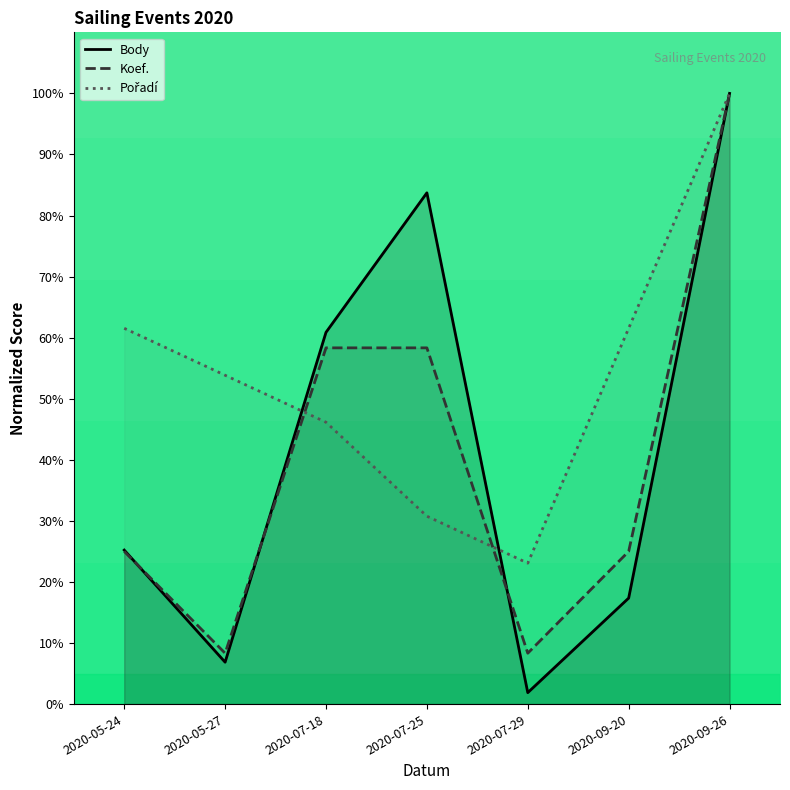

What is the average value of the Pořadí series?

53.8